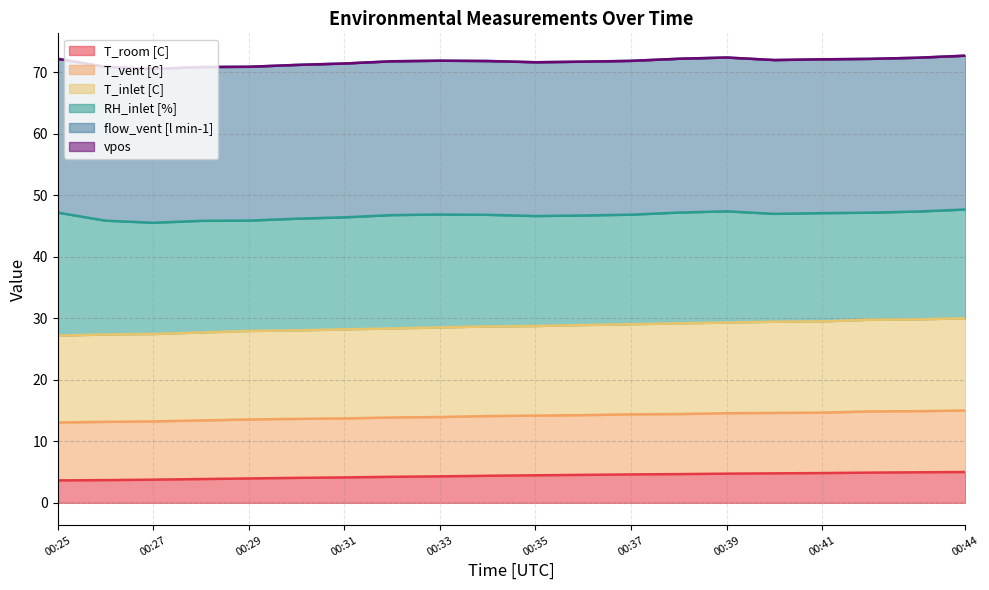

The value of T_inlet [C] at 00:42 is 14.8. True or false?

True